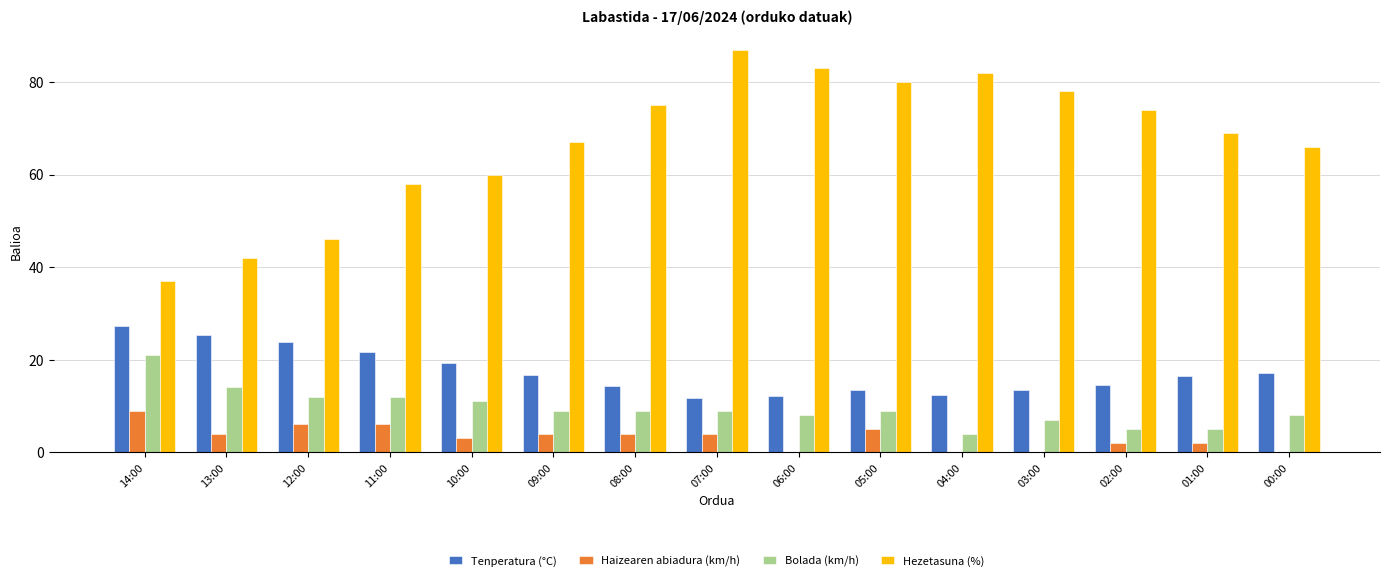

Between 14:00 and 03:00, which series saw the biggest shift?

Hezetasuna (%)